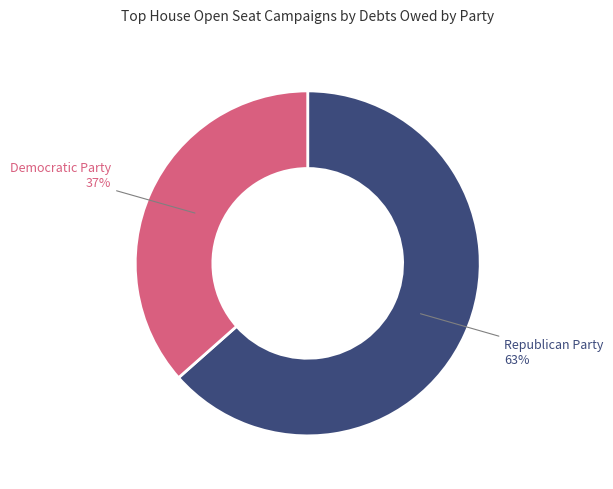

Combined, do Democratic Party and Republican Party account for over 50%?

Yes